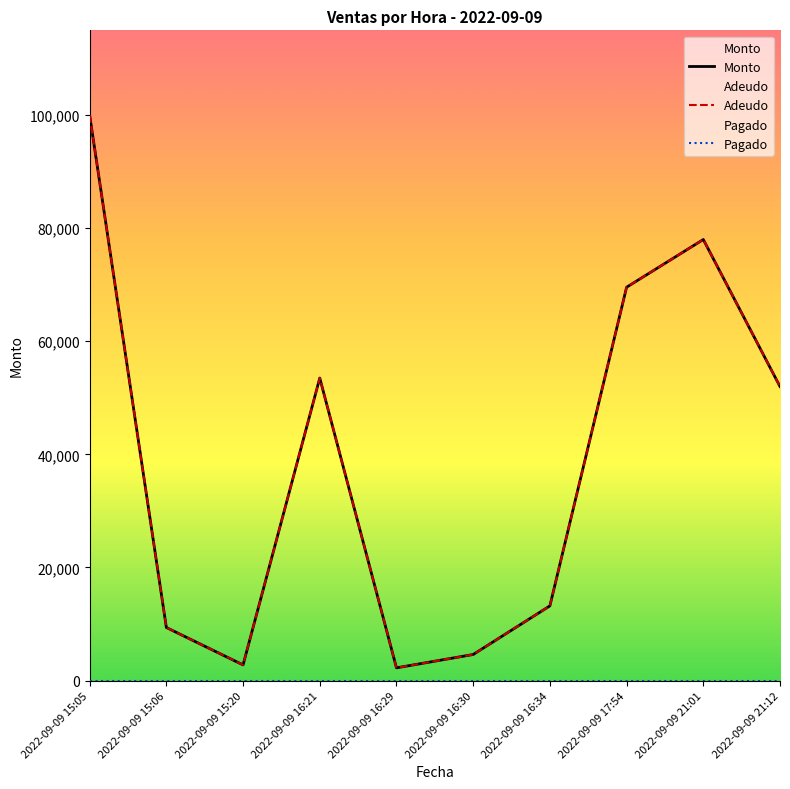

Which has a higher value, 2022-09-09 15:05 or 2022-09-09 16:34?

2022-09-09 15:05